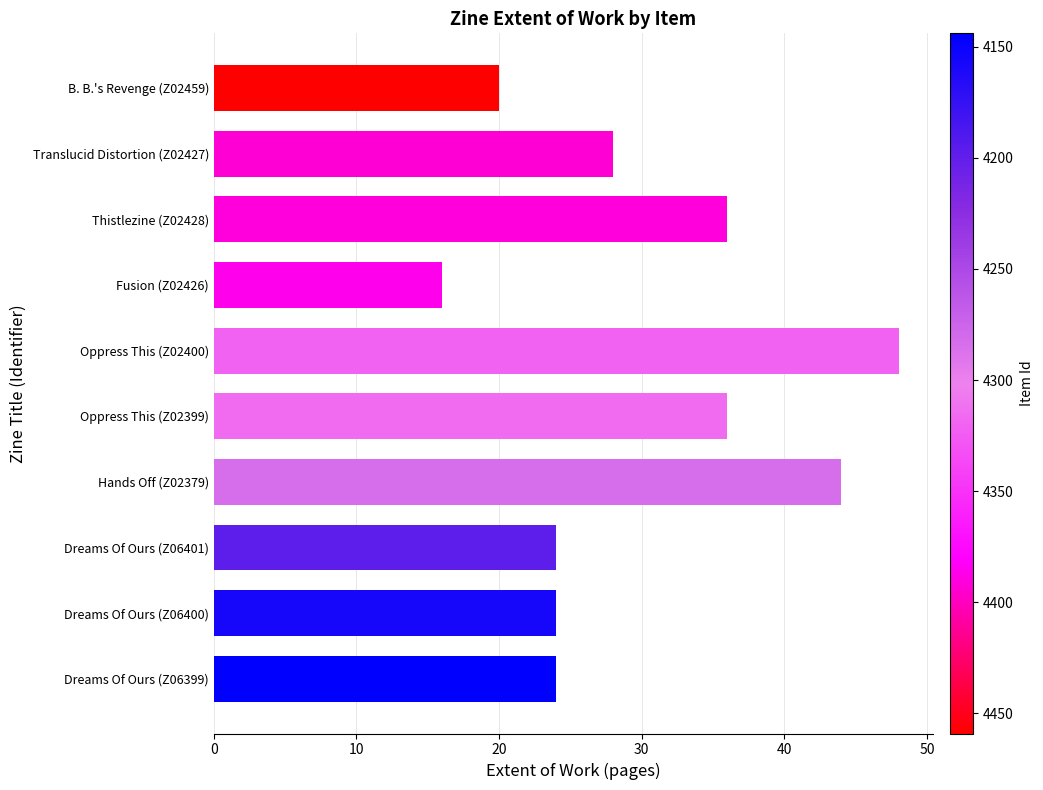

What is the smallest value displayed?

16